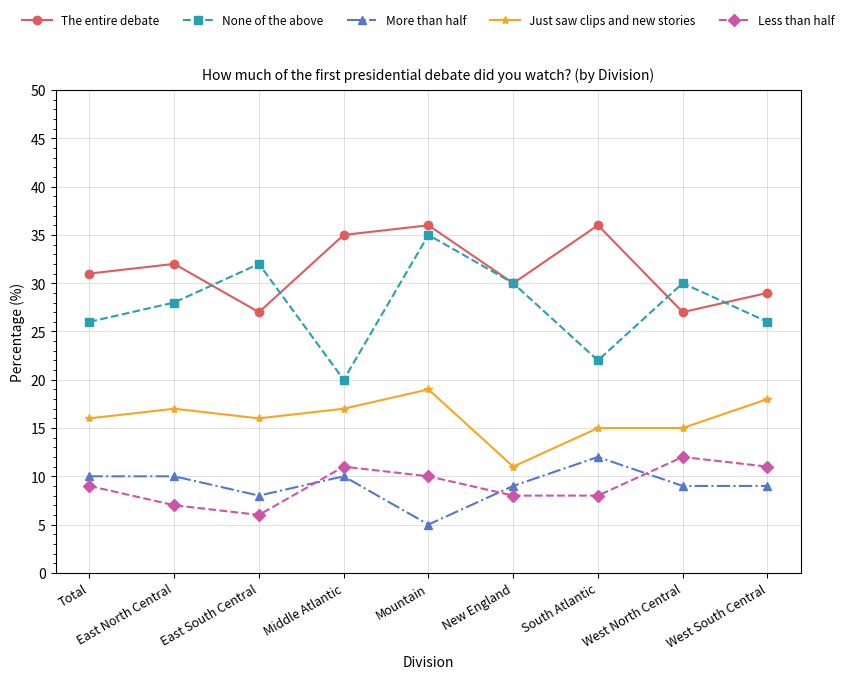

Count the The entire debate values in the range 29 to 35.

5